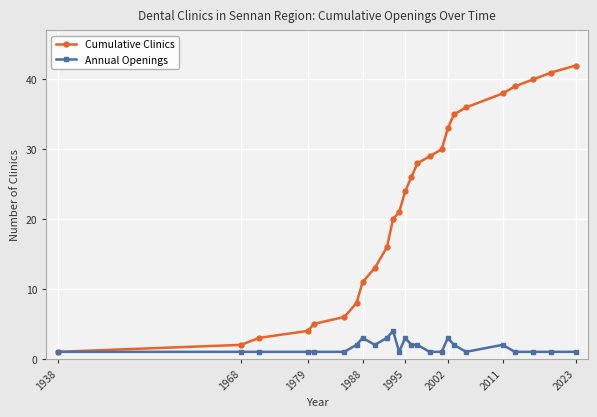

At how many categories does at least one series exceed 37?

5